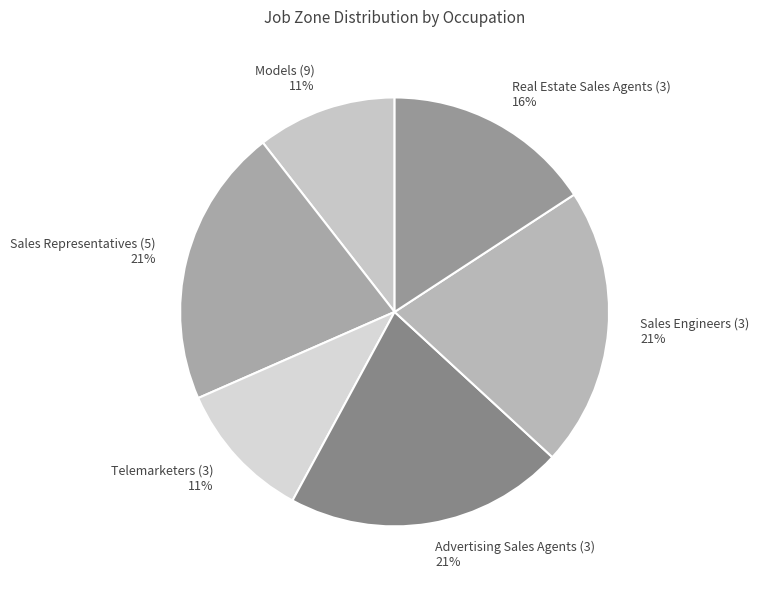

Is the sum of Sales Engineers (3) and Real Estate Sales Agents (3) greater than half?

No